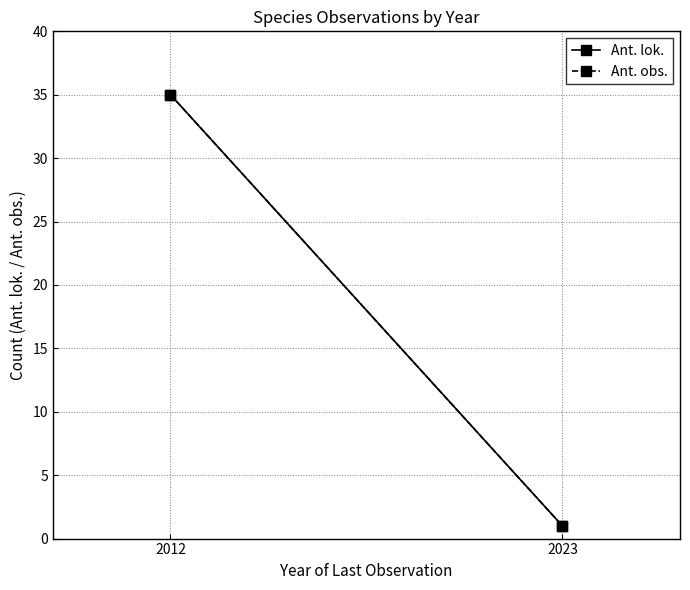

What is the smallest value displayed?

1